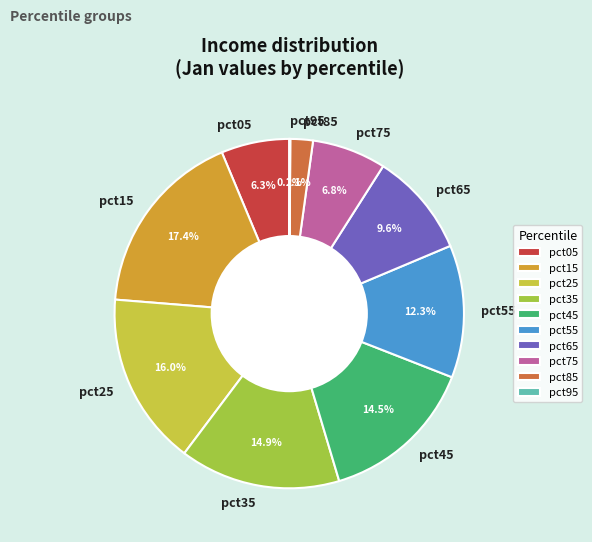

What is the ratio of the value at pct65 to the value at pct15?

0.6